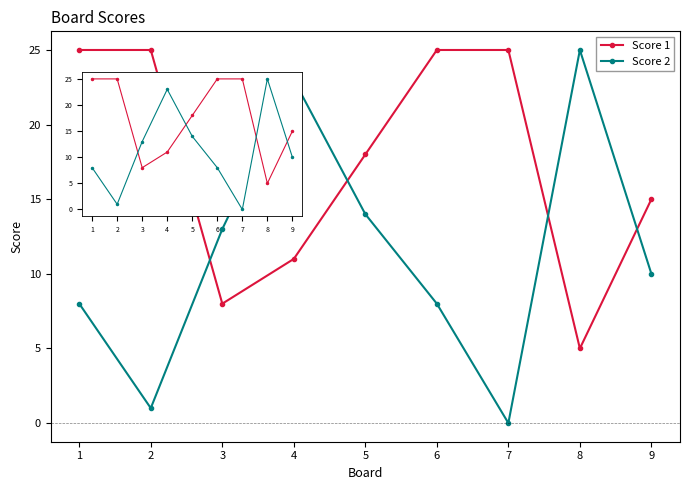

Reading right to left, what are all the values shown in this chart?

Score 1: 9=15	8=5	7=25	6=25	5=18	4=11	3=8	2=25	1=25
Score 2: 9=10	8=25	7=0	6=8	5=14	4=23	3=13	2=1	1=8